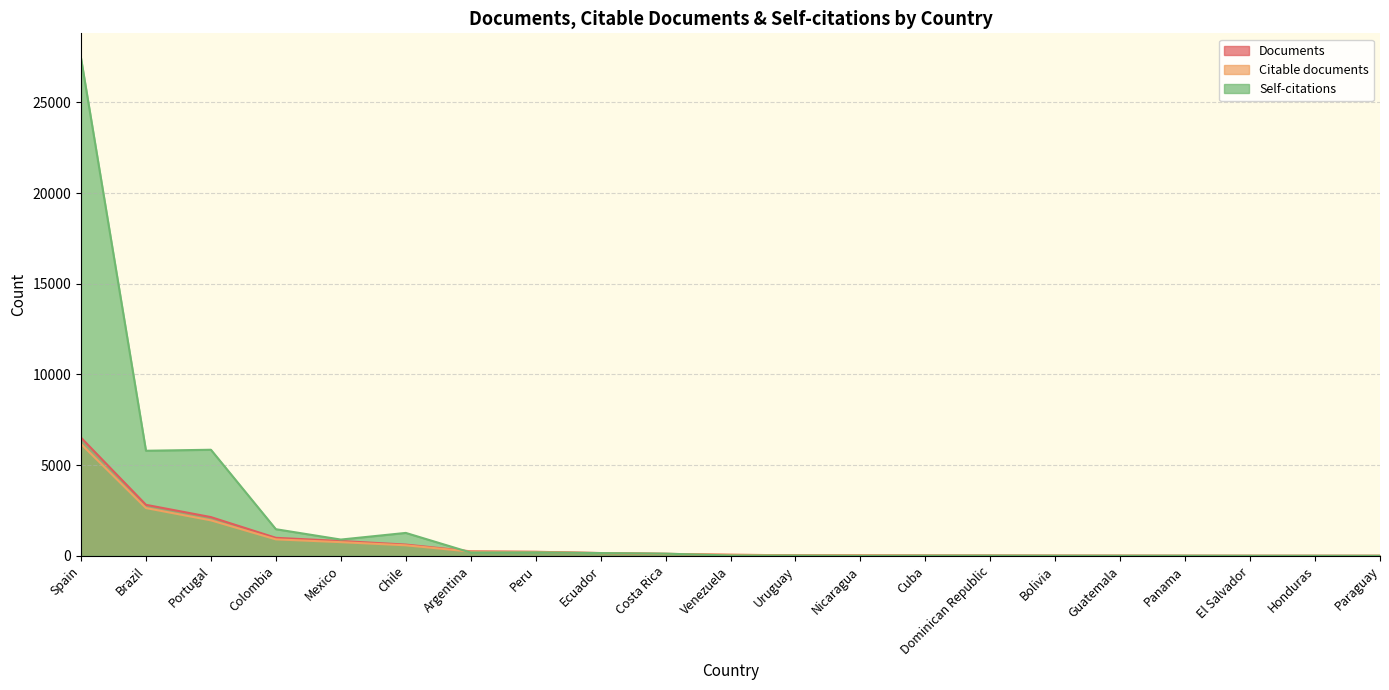

Which series has the largest total across all categories?

Self-citations